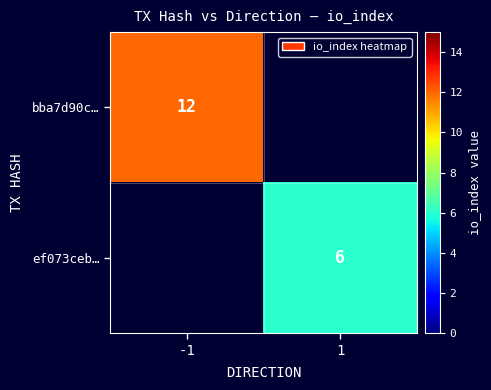

True or false: bba7d90c… has a value of 19 at -1.

False